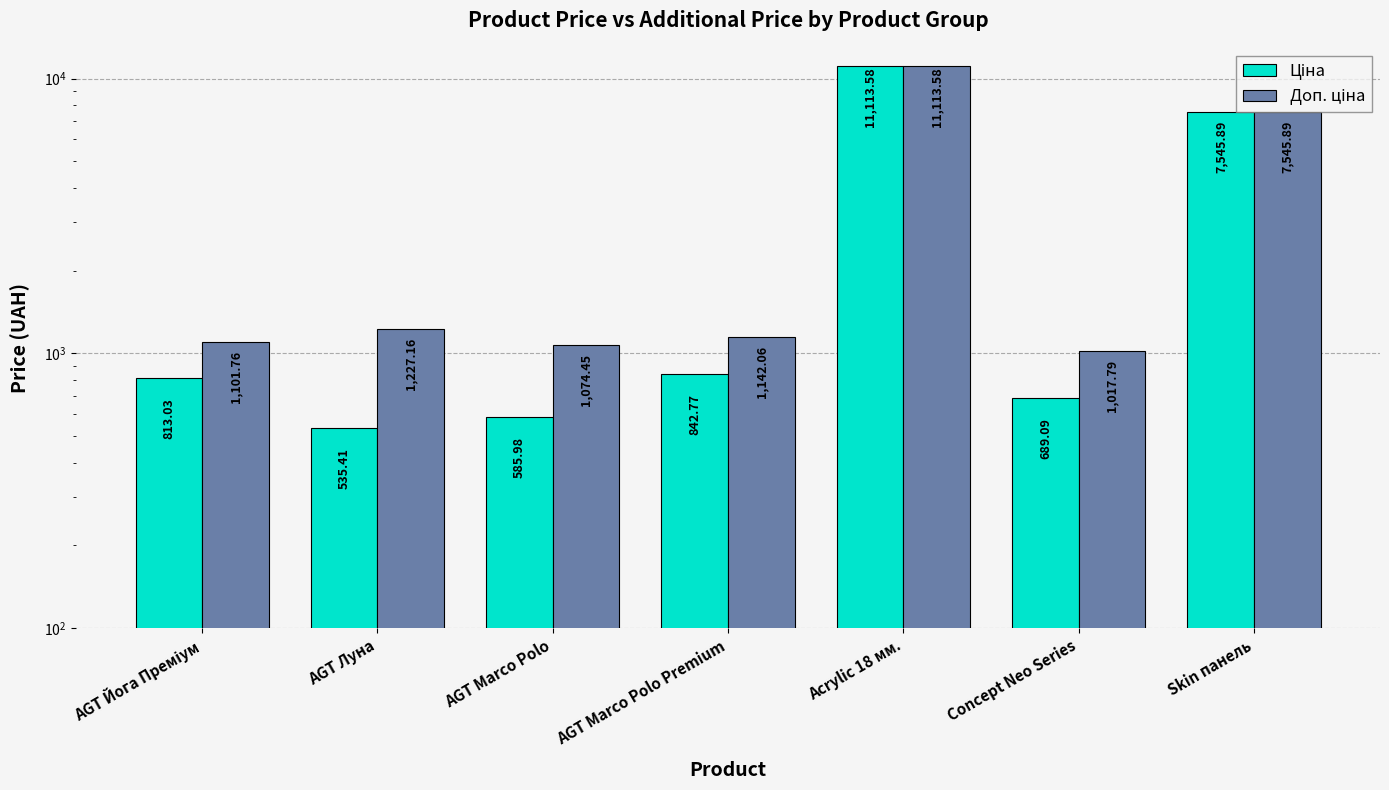

Where is Ціна nearest to the value 5824?

Skin панель